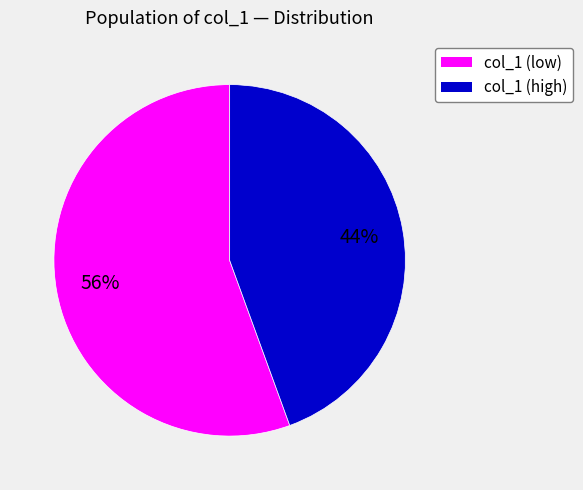

Is there any slice that represents more than half of the pie?

Yes